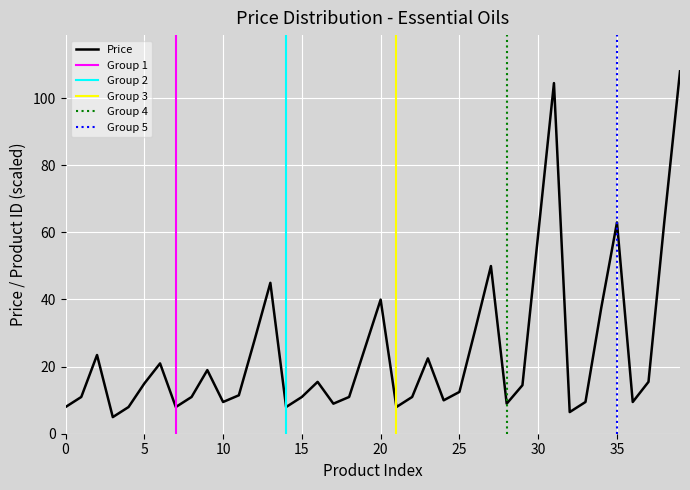

Where is Price nearest to the value 56?

30